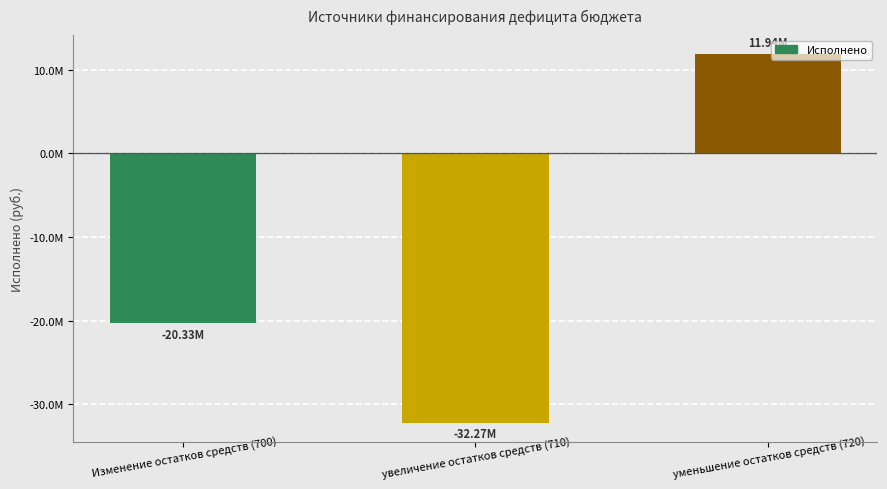

What is the difference between the maximum and minimum values?

44211352.0